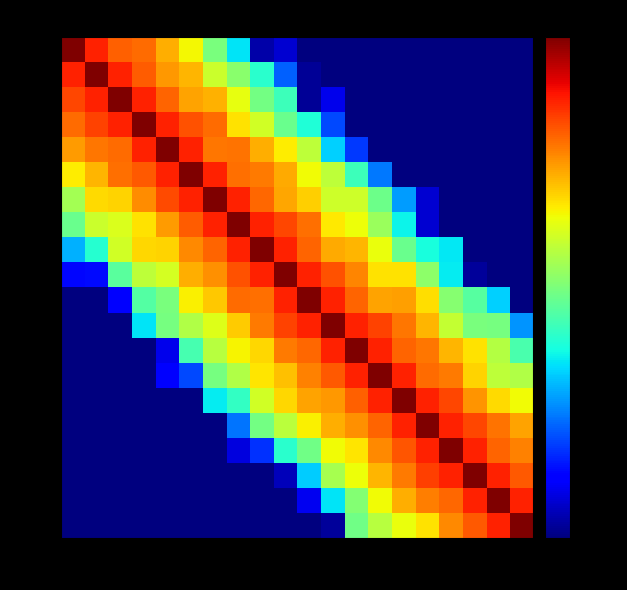

How many distinct data groups are displayed?

20